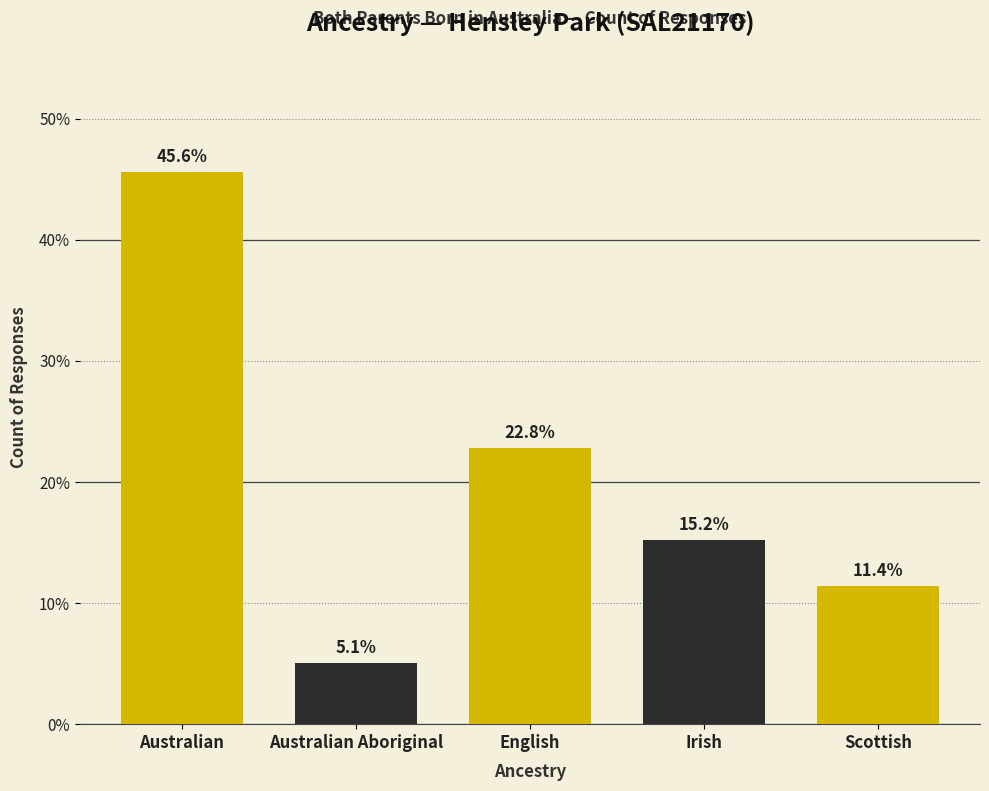

Reading left to right, transcribe all the data shown in this chart.

45.6	5.1	22.8	15.2	11.4